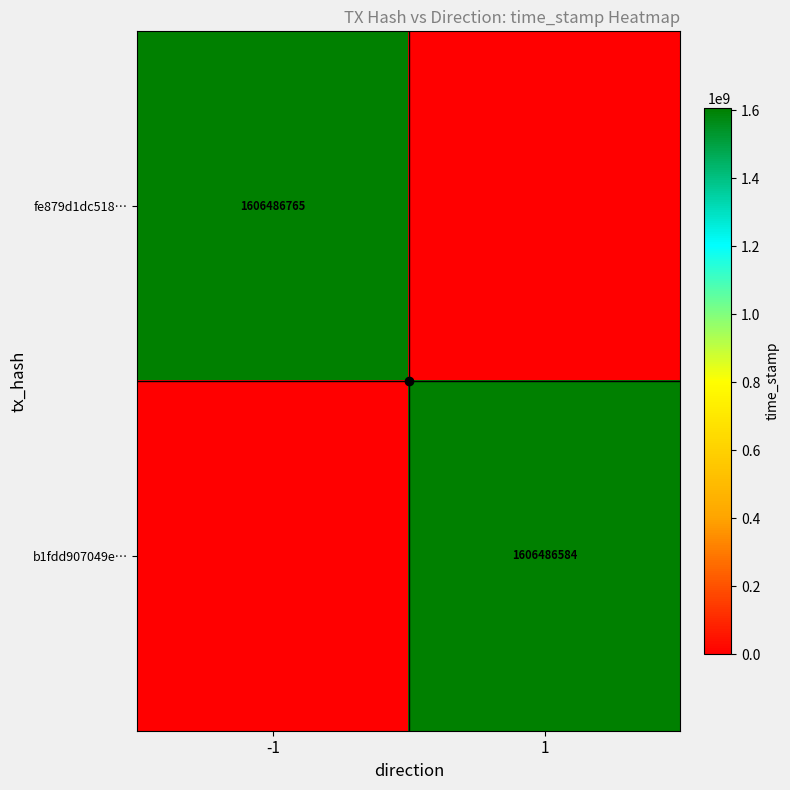

Count the fe879d1dc518… values in the range 0 to 1606486765.

2